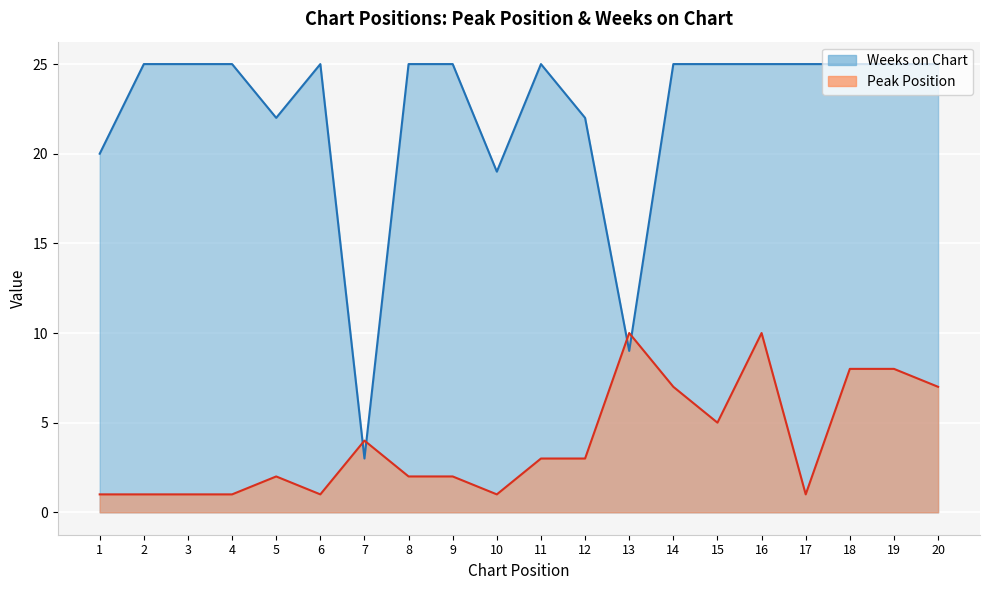

Reading left to right, list all the values displayed in this chart.

Peak Position: 1=1	2=1	3=1	4=1	5=2	6=1	7=4	8=2	9=2	10=1	11=3	12=3	13=10	14=7	15=5	16=10	17=1	18=8	19=8	20=7
Weeks on Chart: 1=20	2=25	3=25	4=25	5=22	6=25	7=3	8=25	9=25	10=19	11=25	12=22	13=9	14=25	15=25	16=25	17=25	18=25	19=25	20=25